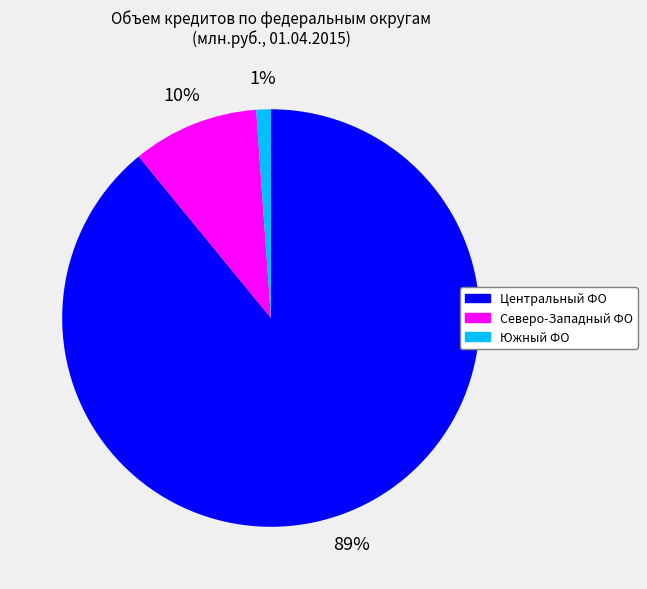

To the nearest percent, what is the difference between the Южный ФО and Северо-Западный ФО slice percentages?

9%